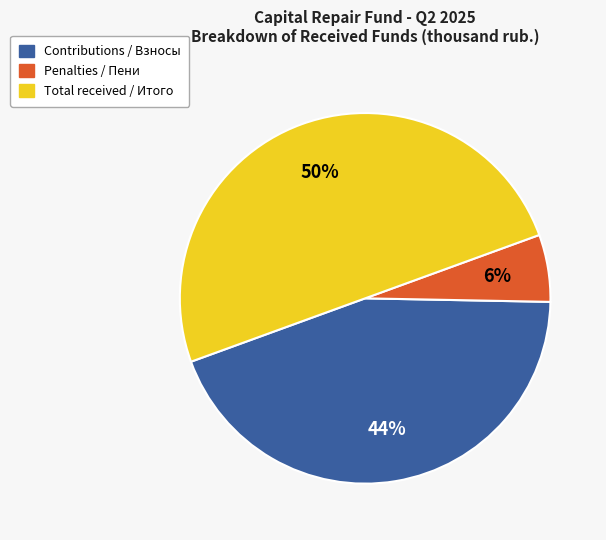

The Penalties / Пени slice represents 21% of the pie. True or false?

False